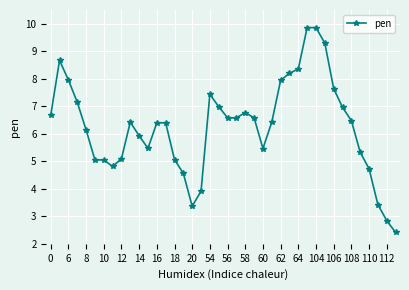

What is the sum of all values?

250.3